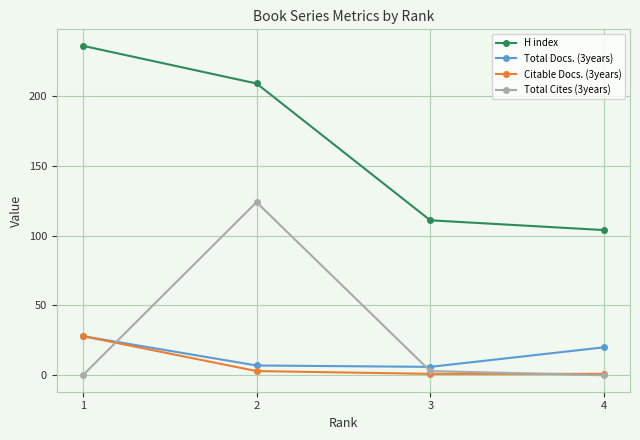

How many lines are shown in the chart?

4